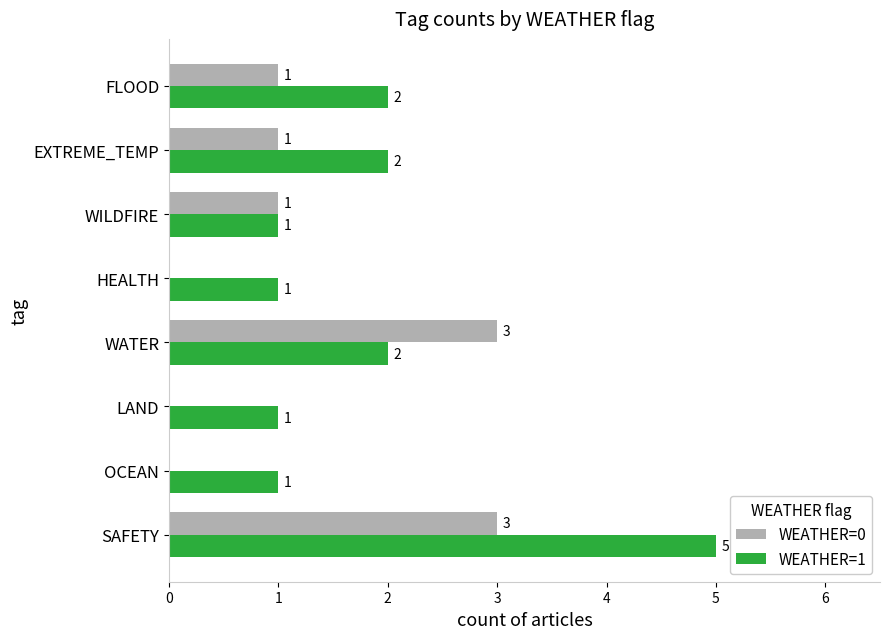

How many WEATHER=0 values are between 0 and 3?

8